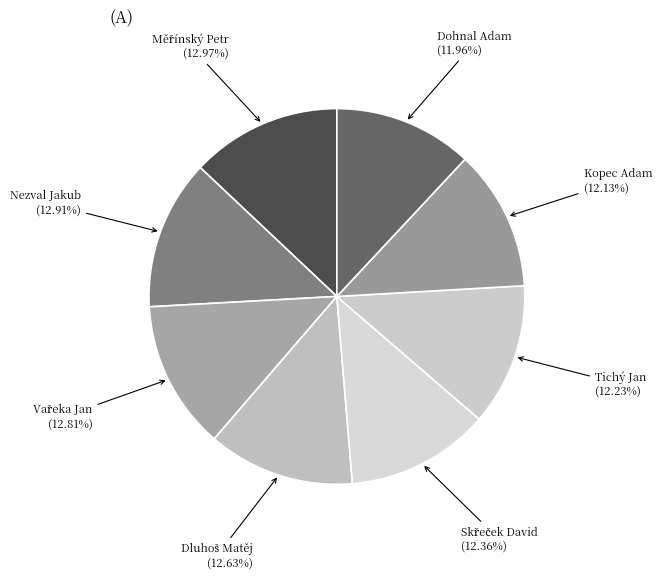

Is Dohnal Adam the majority of the pie?

No